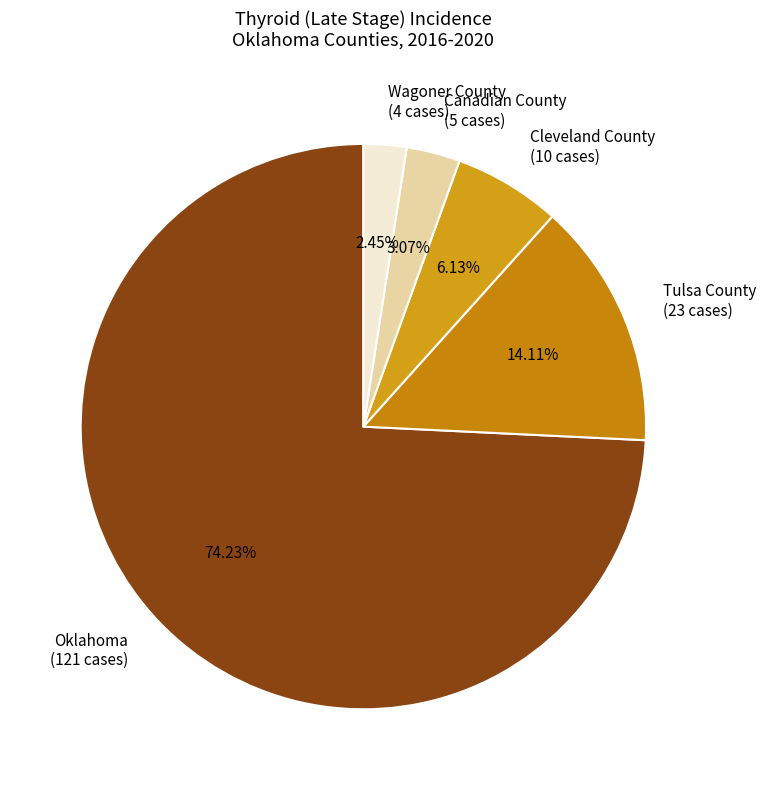

Is Oklahoma the majority of the pie?

Yes